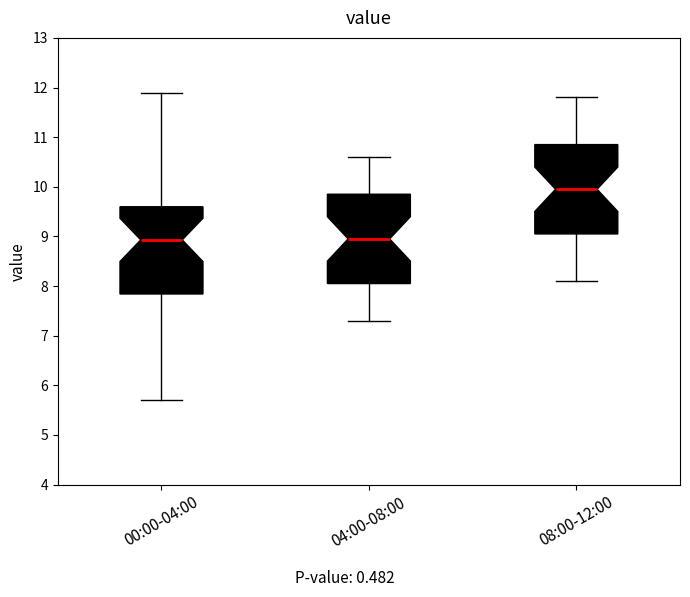

Where does the upper whisker of the box for 04:00-08:00 end on the y-axis? The values are not printed on the chart, so give them approximately, as read against the axis.

10.6